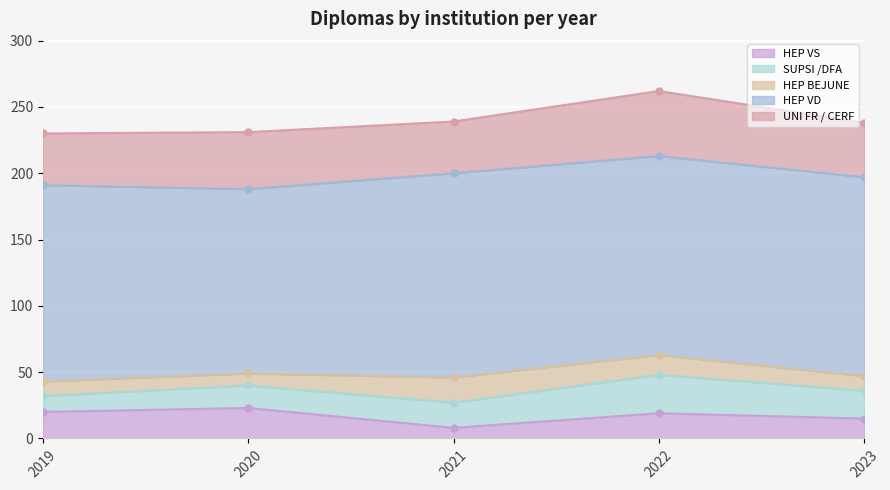

Reading left to right, list all the values displayed in this chart.

HEP VS: 20	23	8	19	15
SUPSI /DFA: 12	17	19	29	21
HEP BEJUNE: 11	9	19	15	11
HEP VD: 148	139	154	150	150
UNI FR / CERF: 39	43	39	49	41